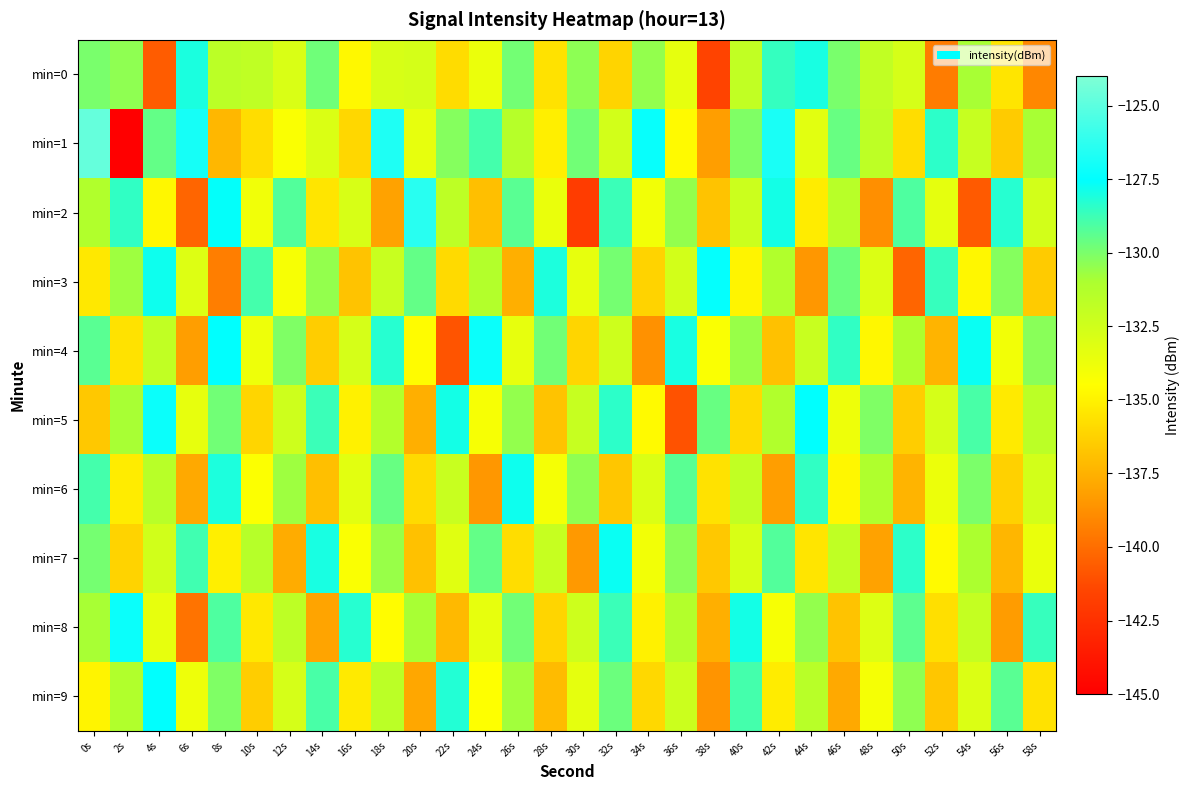

Which has a higher value, 10s or 0s?

0s